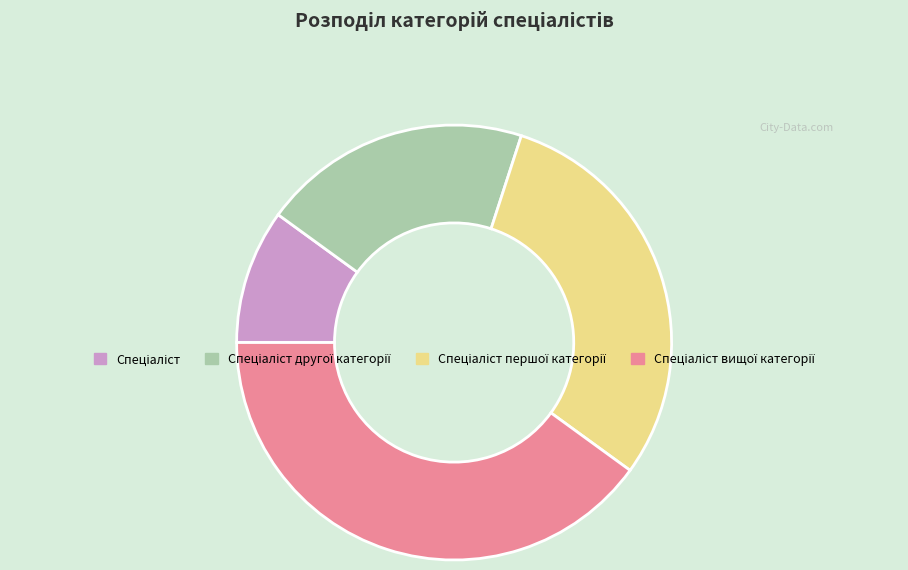

Does any single category account for the majority?

No